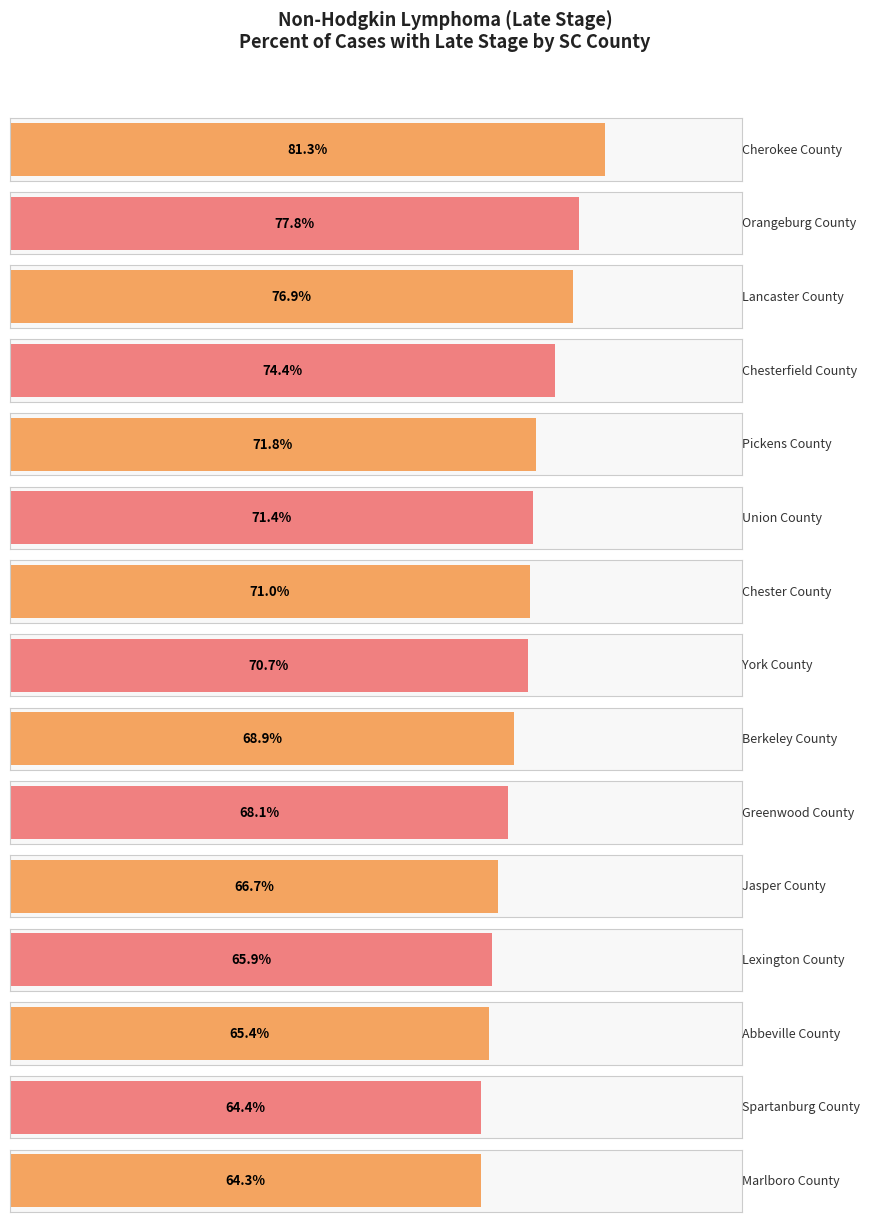

List the labels in order of value, largest first.

Cherokee County, Orangeburg County, Lancaster County, Chesterfield County, Pickens County, Union County, Chester County, York County, Berkeley County, Greenwood County, Jasper County, Lexington County, Abbeville County, Spartanburg County, Marlboro County